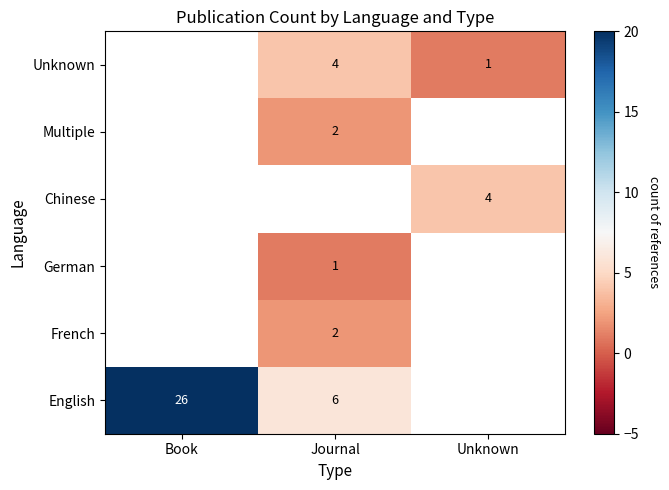

Is it true that Multiple equals 1 at Journal?

False